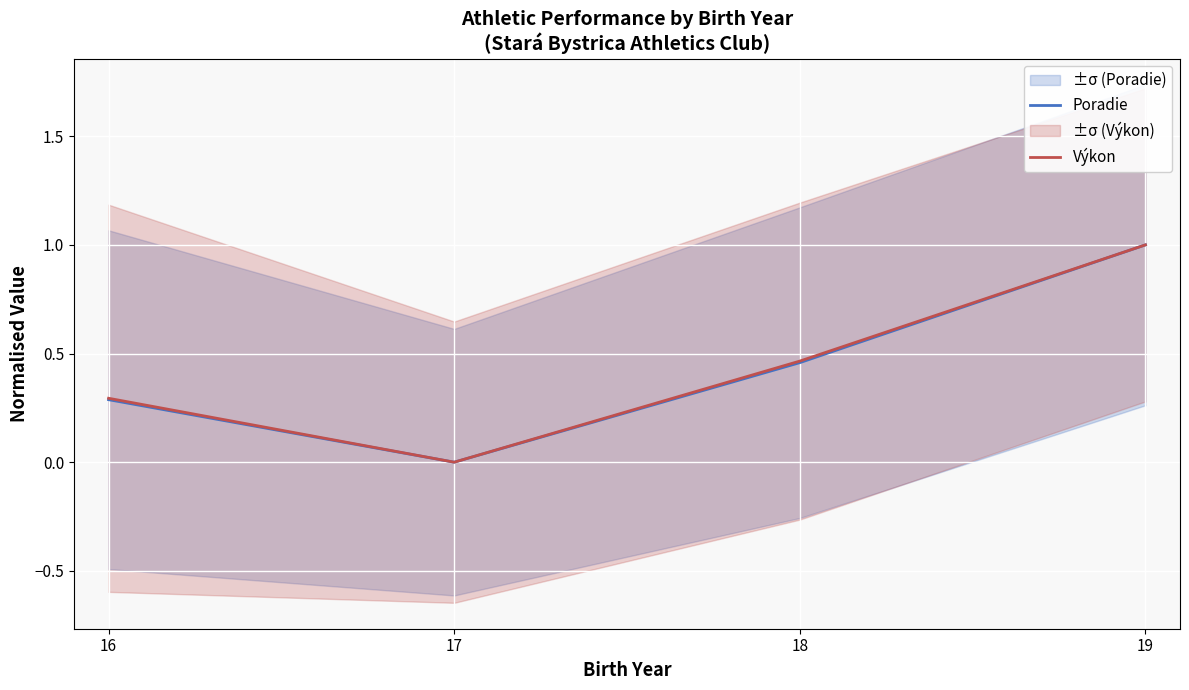

How many intersections are there between Výkon and Poradie?

1